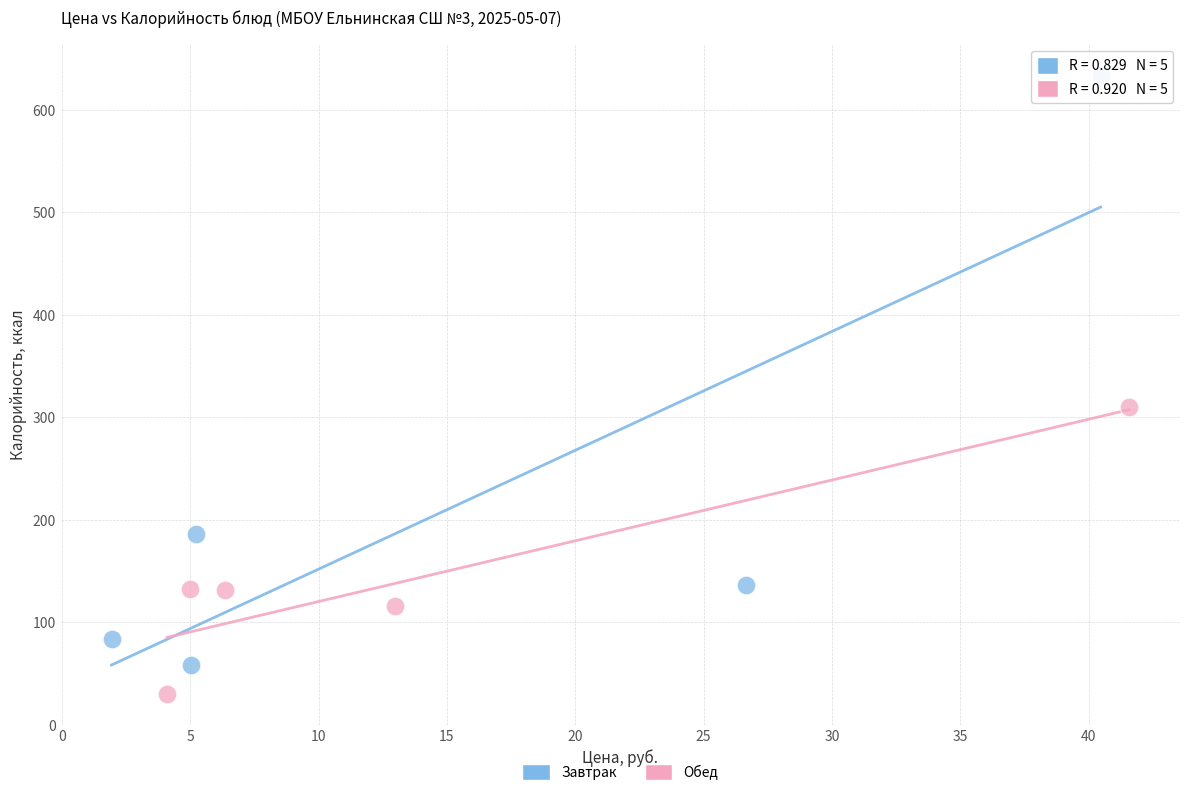

Which series contains the lowest Y value?

Обед